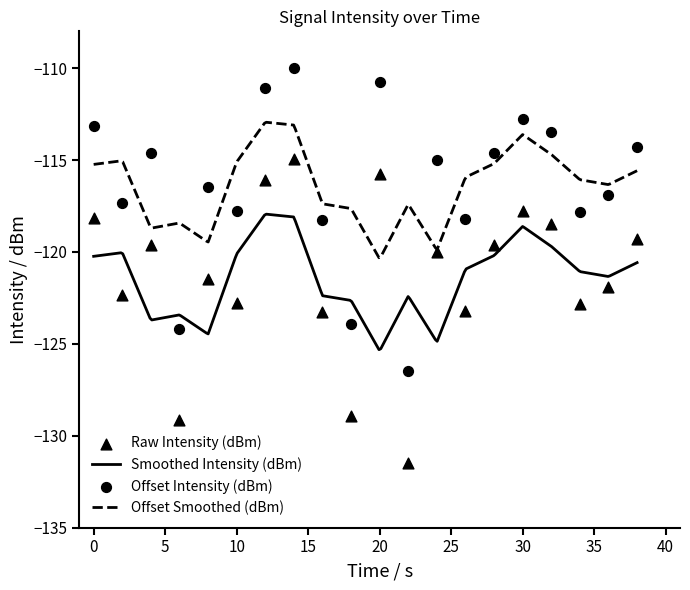

True or false: Offset Smoothed (dBm) and Smoothed Intensity (dBm) intersect in this chart.

False